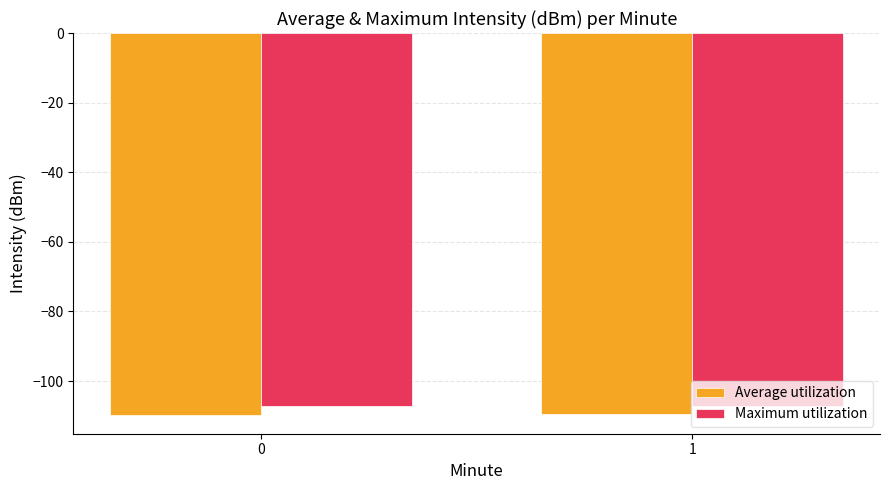

What is the value of the Average utilization bar at the 1st from the left?

-109.6